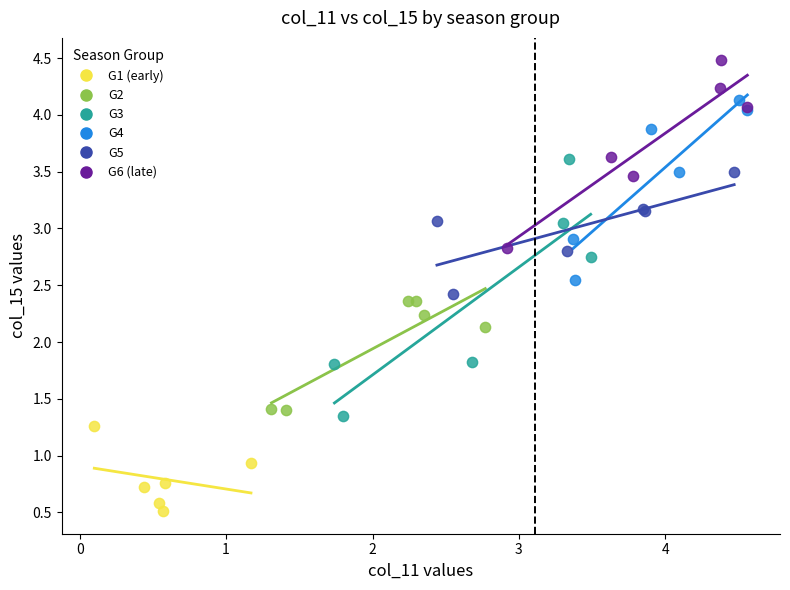

Which series reaches the minimum Y coordinate?

G1 (early)